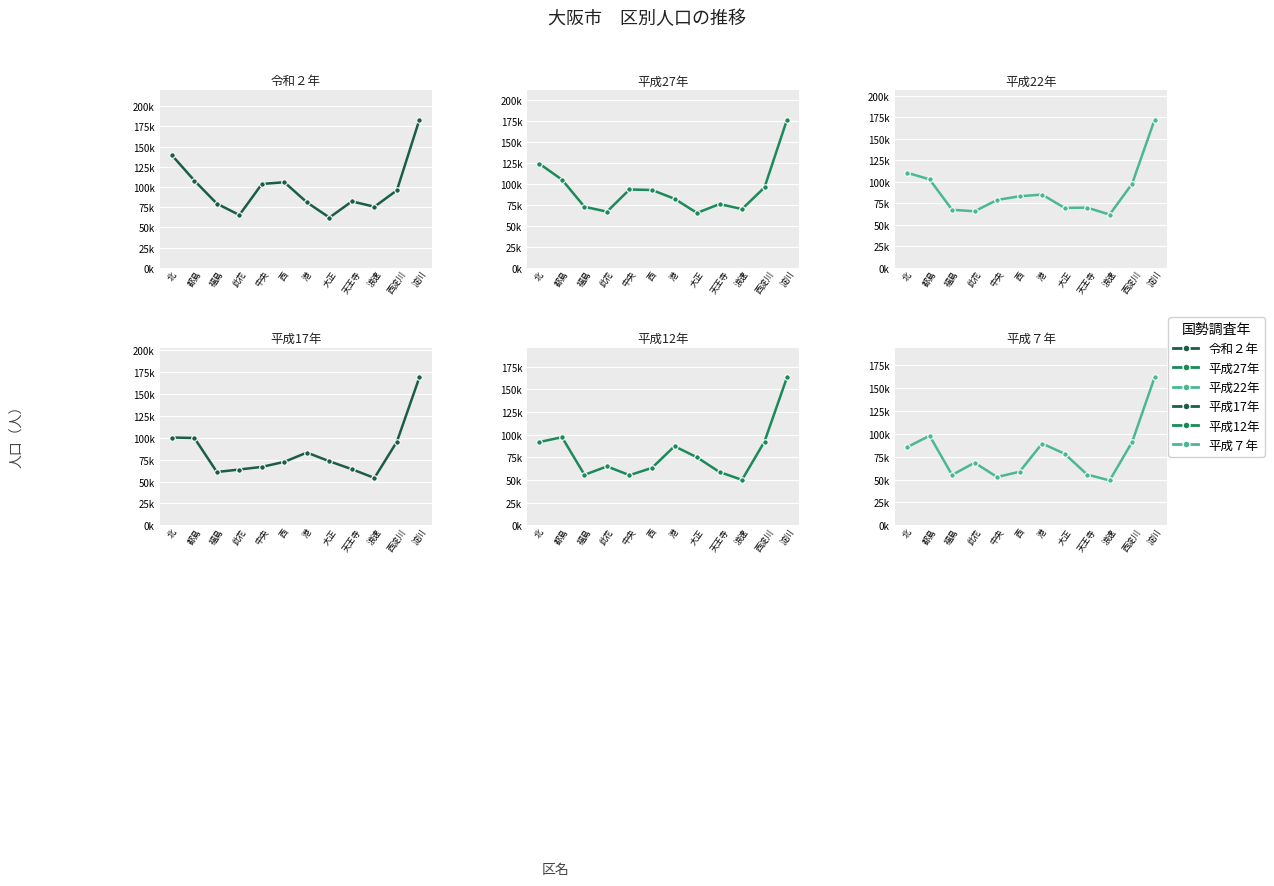

Rank the series at 港 from highest to lowest value.

平成７年, 平成12年, 平成22年, 平成17年, 平成27年, 令和２年